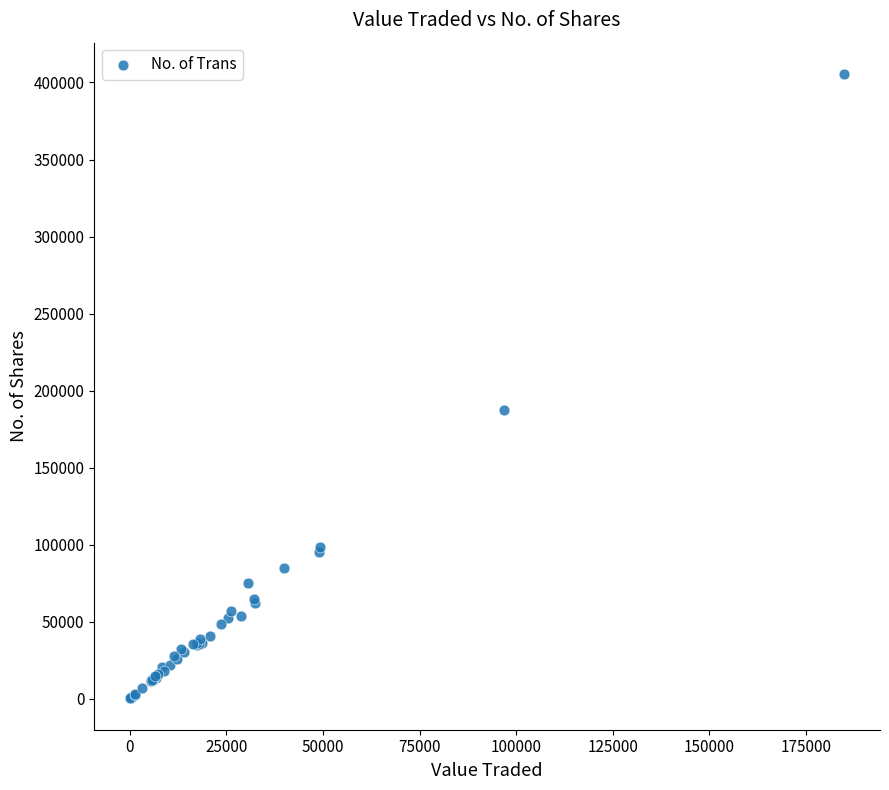

What Y value in the scatter plot is closest to 202890?

187390